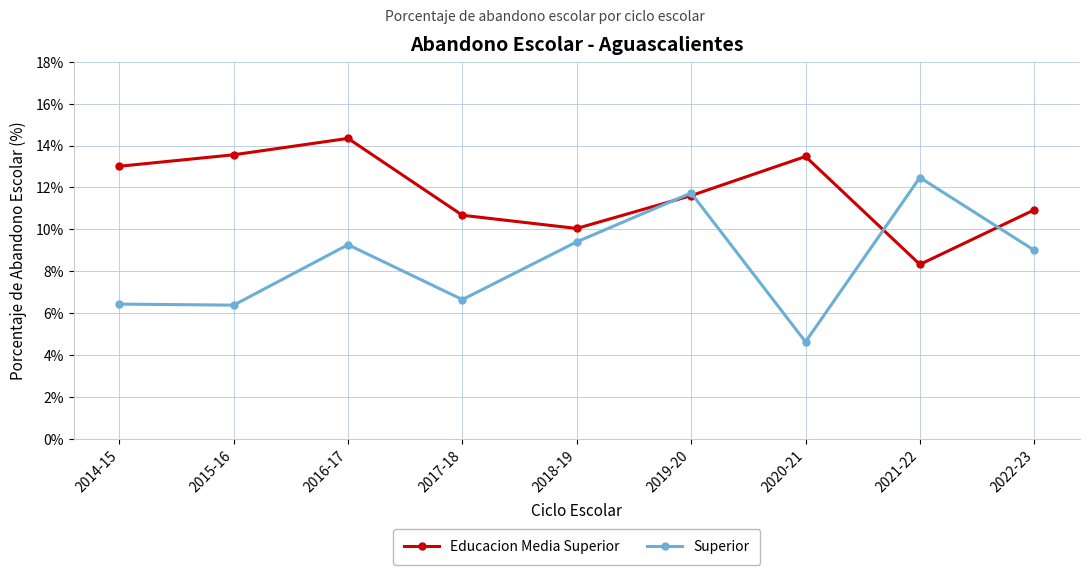

Between 2016-17 and 2020-21, which series saw the biggest shift?

Superior